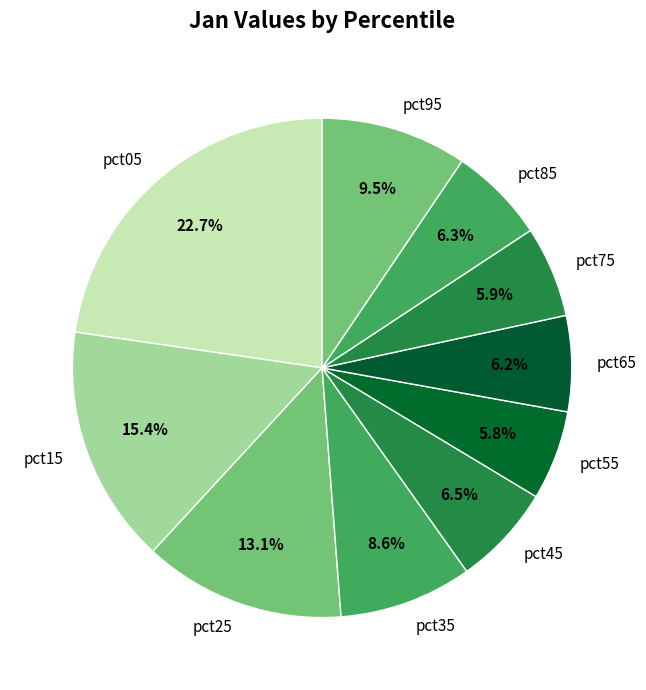

Which category has the biggest portion of the pie?

pct05